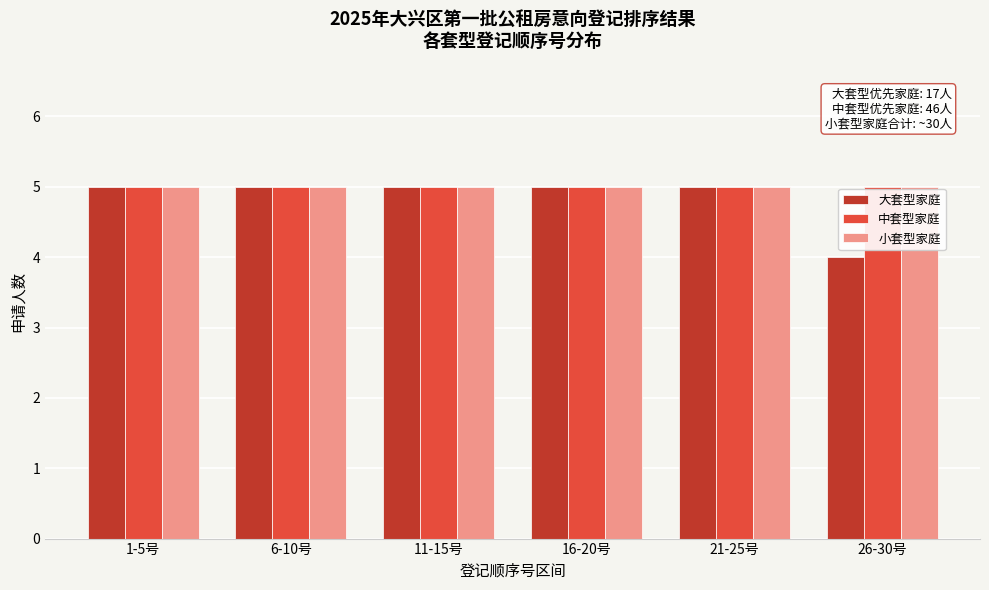

Reading right to left, extract all data points from this chart.

大套型家庭: 26-30号=4	21-25号=5	16-20号=5	11-15号=5	6-10号=5	1-5号=5
中套型家庭: 26-30号=5	21-25号=5	16-20号=5	11-15号=5	6-10号=5	1-5号=5
小套型家庭: 26-30号=5	21-25号=5	16-20号=5	11-15号=5	6-10号=5	1-5号=5